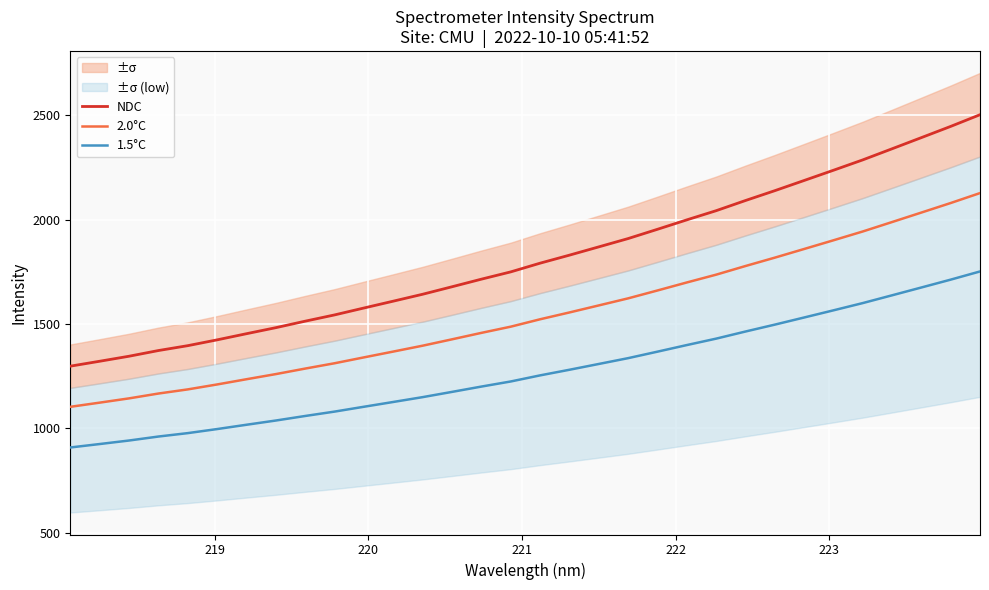

What is the minimum value for NDC?

1297.8